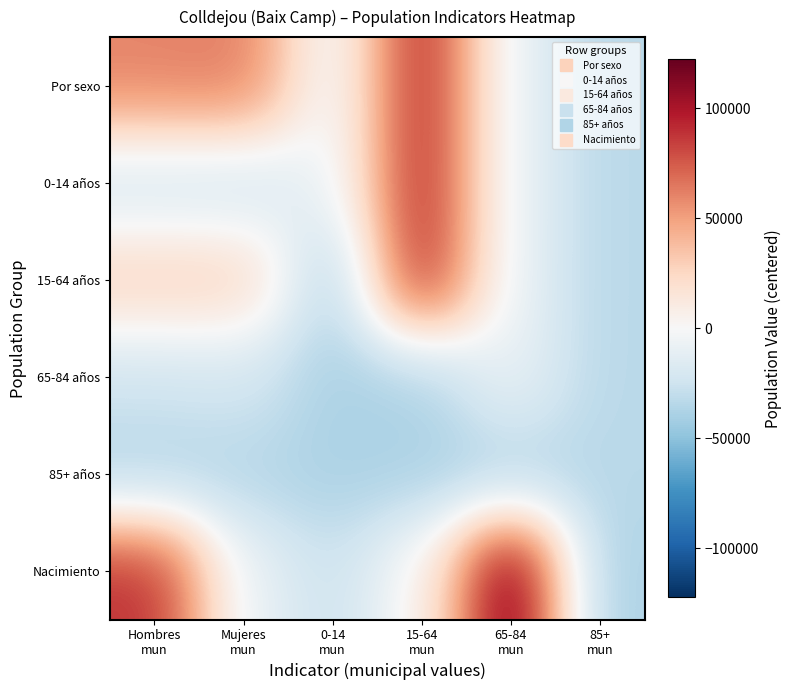

What is the spread (max minus min) of values at 65-84
mun?

161000.0